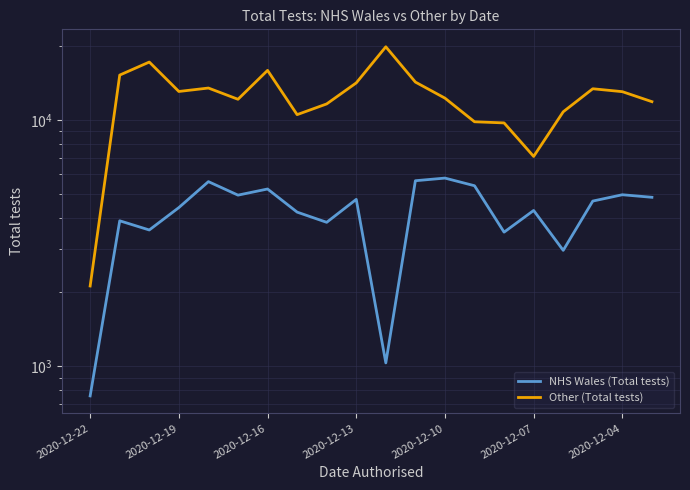

Does the chart display data point markers on the line(s)?

No